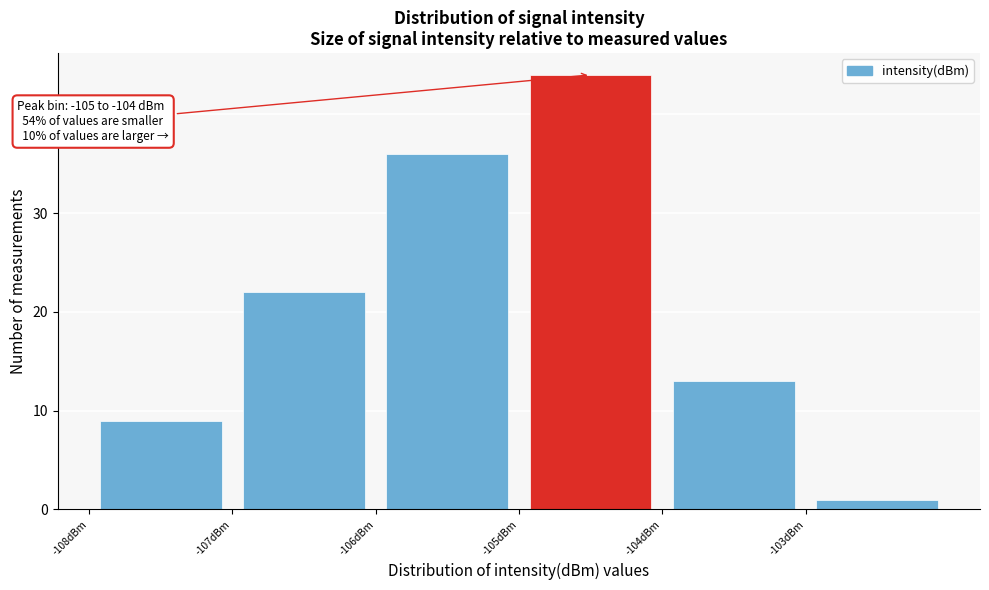

Which range on the x-axis has the tallest bar?

-105 to -104